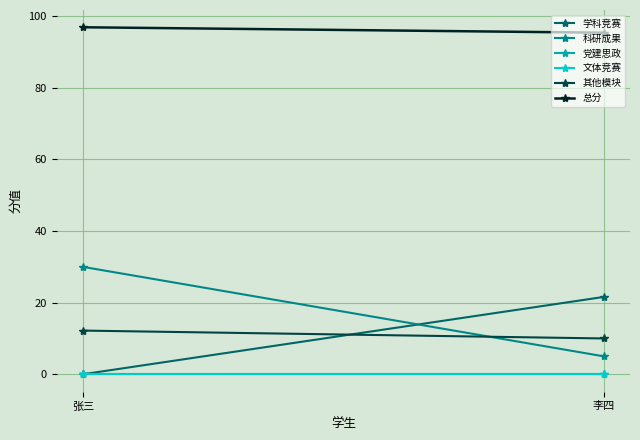

Which series has the largest range (max minus min)?

科研成果